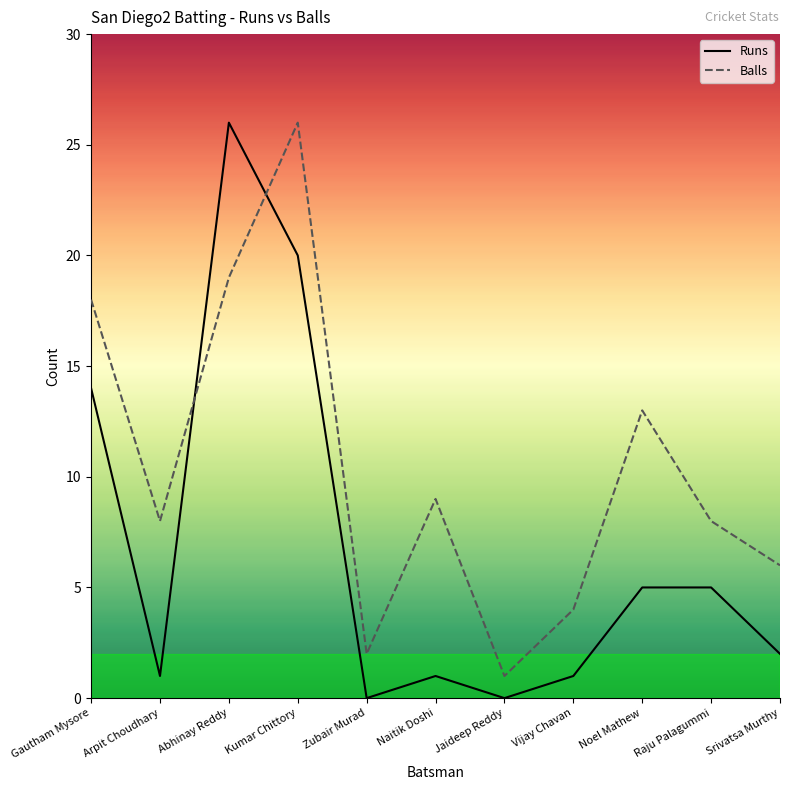

Does the chart have visible grid lines?

No